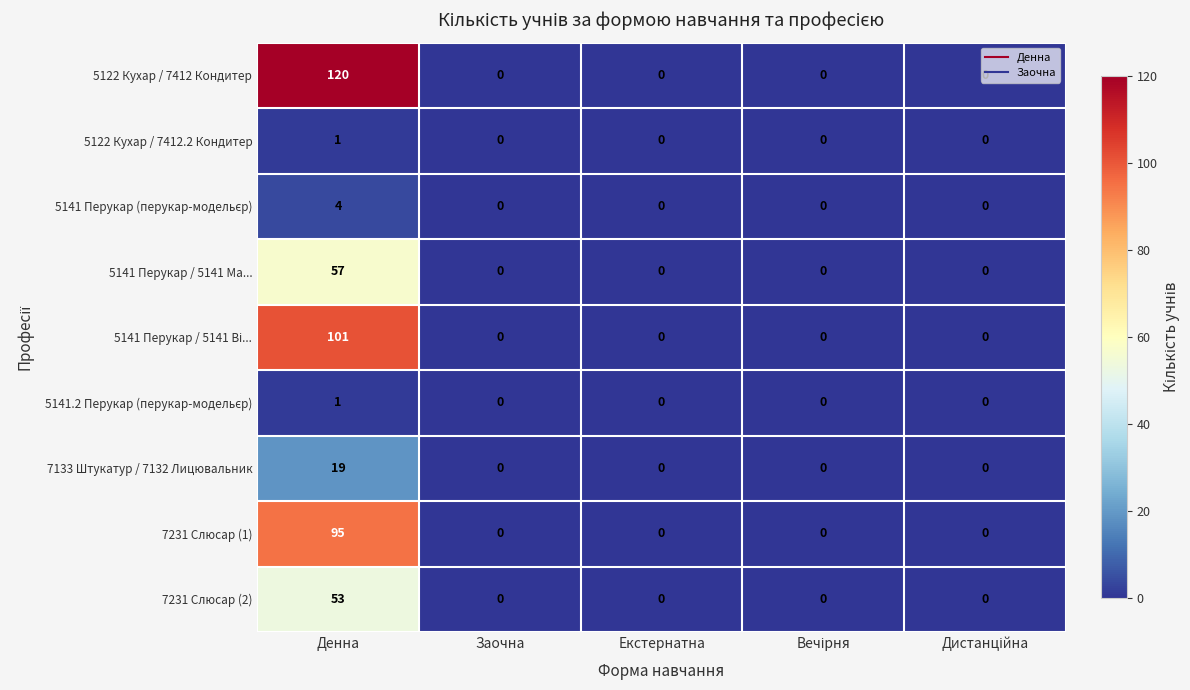

Which series changed the most between Денна and Екстернатна?

5122 Кухар / 7412 Кондитер